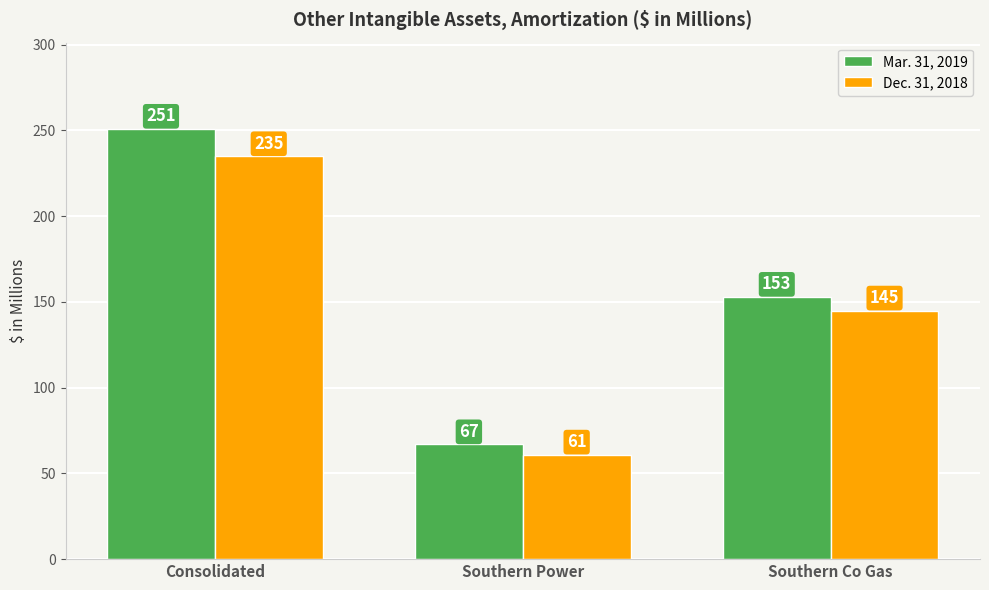

What is the value of the Dec. 31, 2018 bar at the 3rd from the left?

145